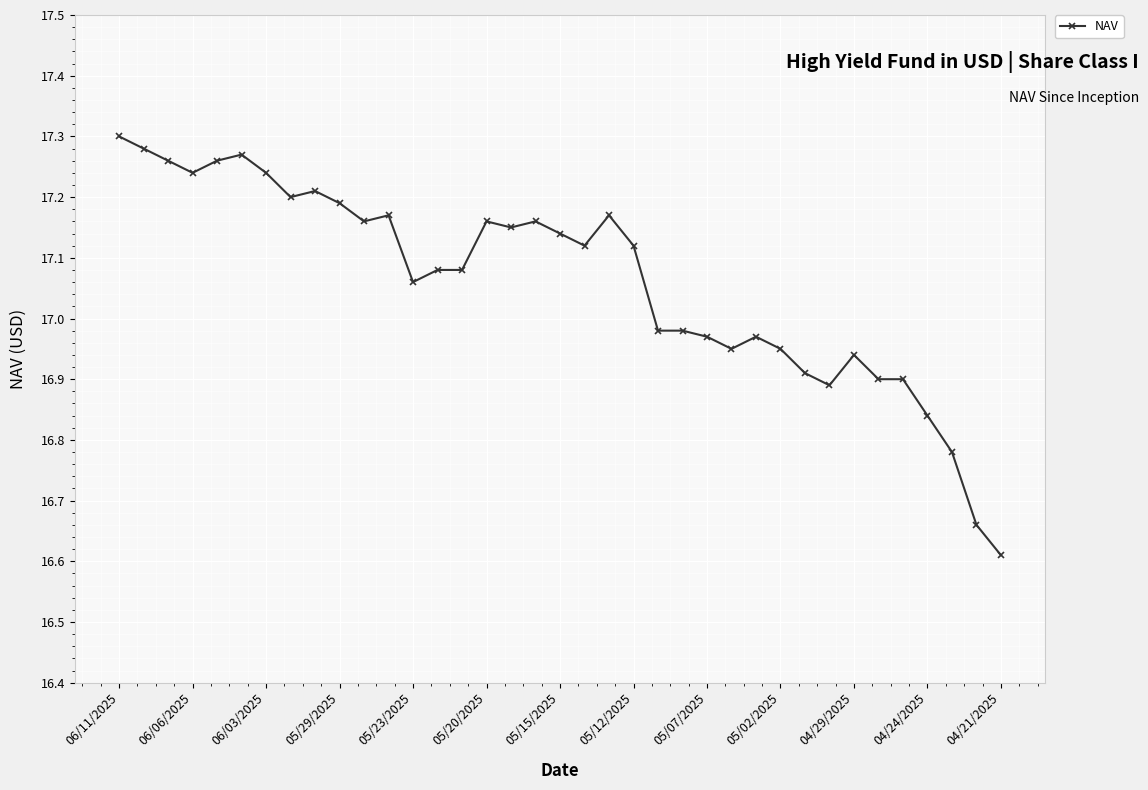

What is the minimum value shown in the chart?

16.6